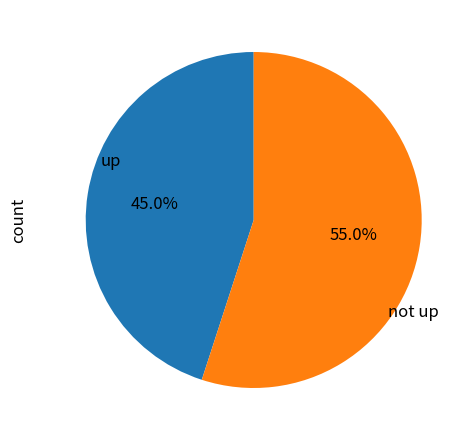

How many segments does this pie chart have?

2